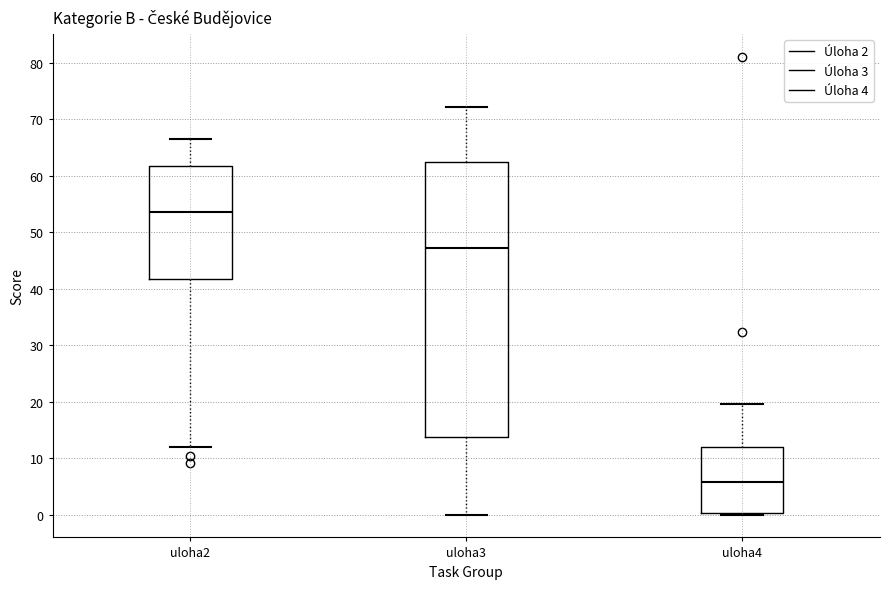

Reading left to right, transcribe this box plot: for each box, give where its median line is, the range the box spans, and where its two whiskers end, as read against the y-axis. The values are not printed on the chart, so give them approximately, as read against the axis.

uloha2: median 54, box 42 to 62, whiskers 12 to 67
uloha3: median 47, box 14 to 62, whiskers 0 to 72
uloha4: median 6, box 0 to 12, whiskers 0 to 20